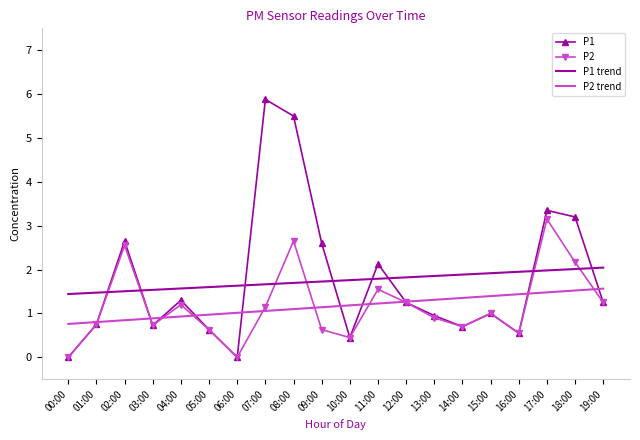

What is the spread (max minus min) of values at 19:00?

0.8